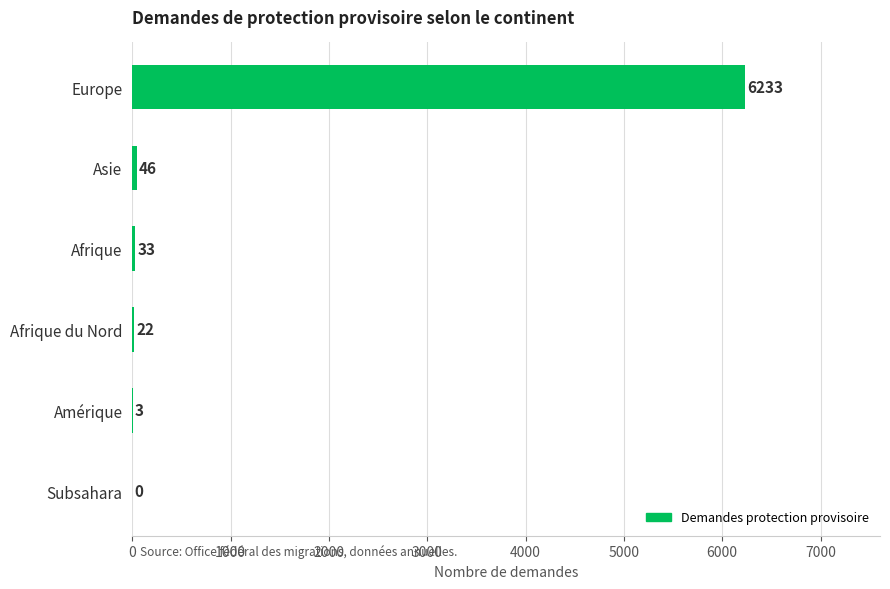

What is the greatest value displayed?

6233